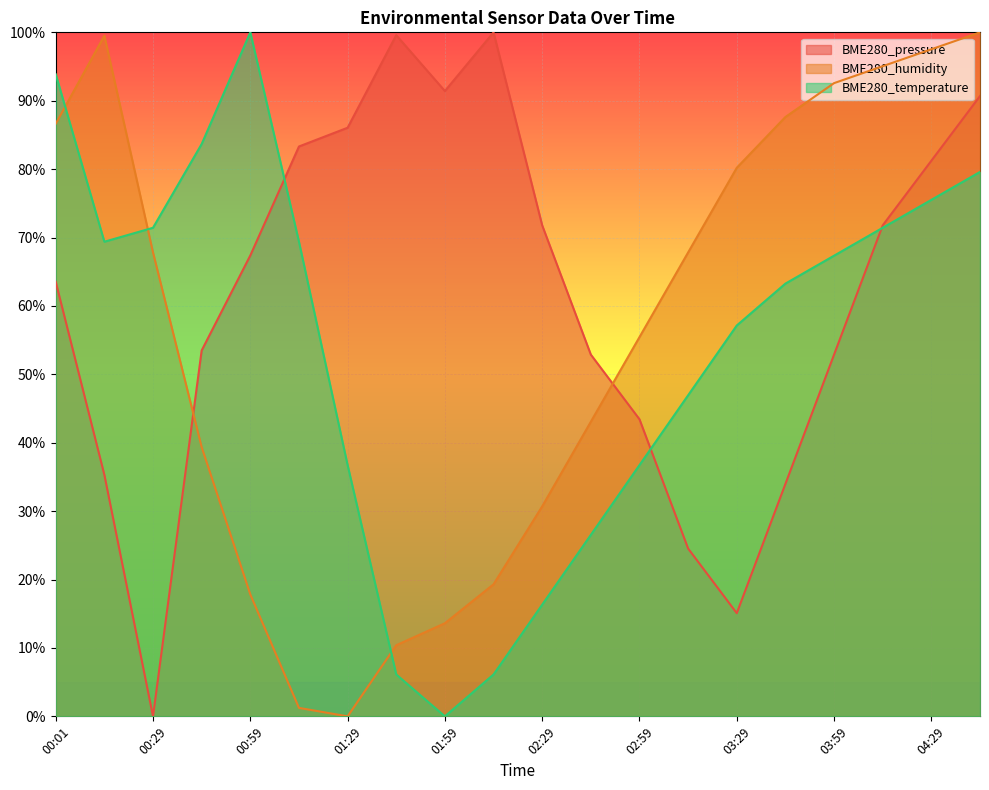

List the labels in order of BME280_pressure value, largest first.

02:14, 01:44, 01:59, 04:44, 01:29, 01:14, 04:29, 02:29, 04:14, 00:59, 00:01, 00:44, 02:44, 03:59, 02:59, 00:14, 03:44, 03:14, 03:29, 00:29